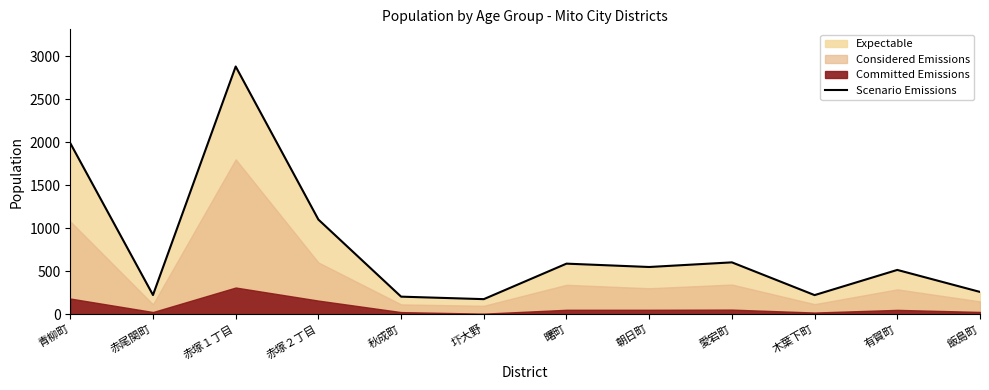

Between 有賀町 and 圷大野, which is larger?

有賀町